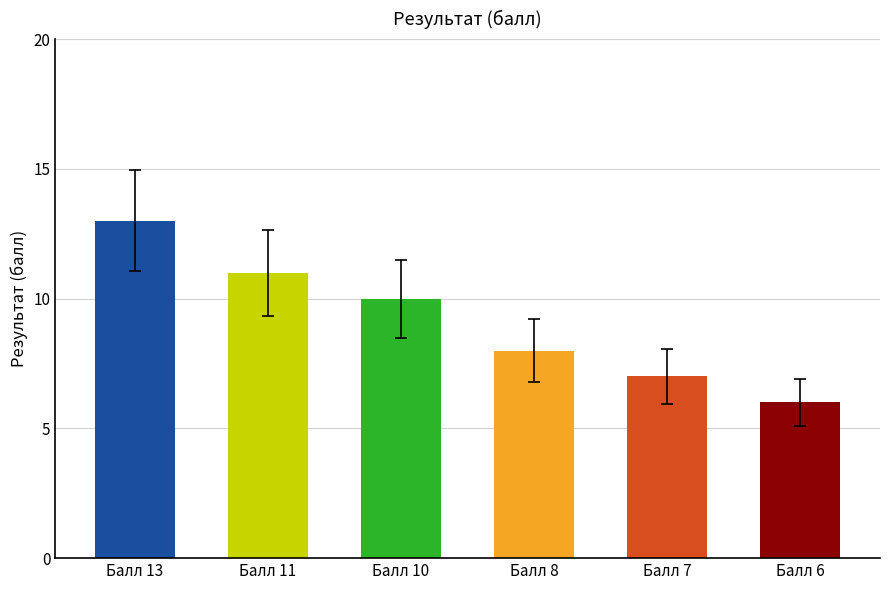

What is the change in value from Балл 11 to Балл 7?

-4